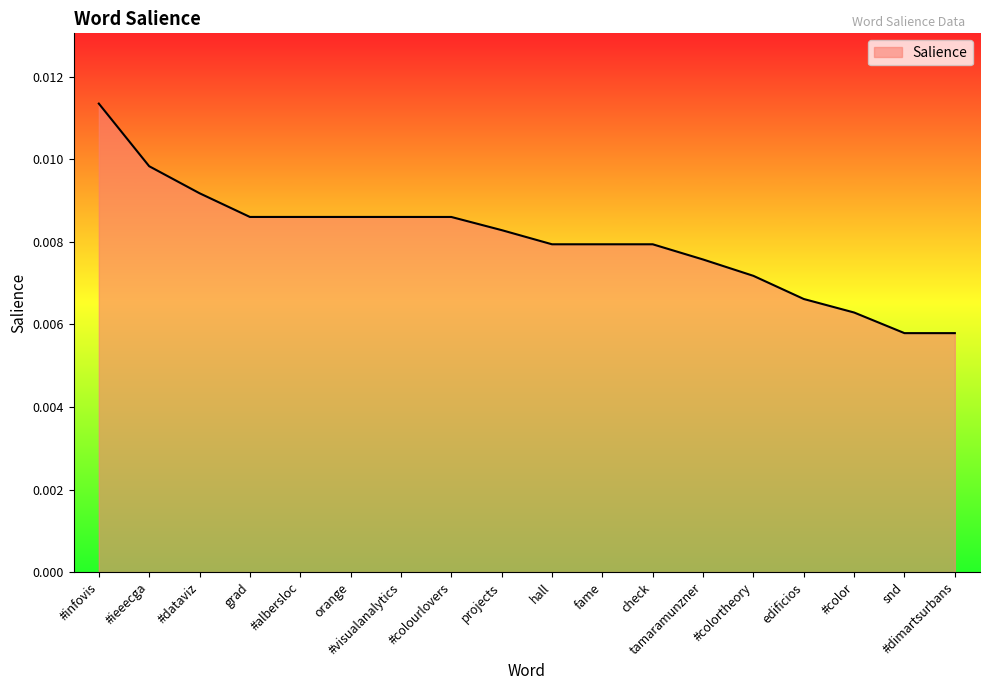

What position from the right is projects?

10